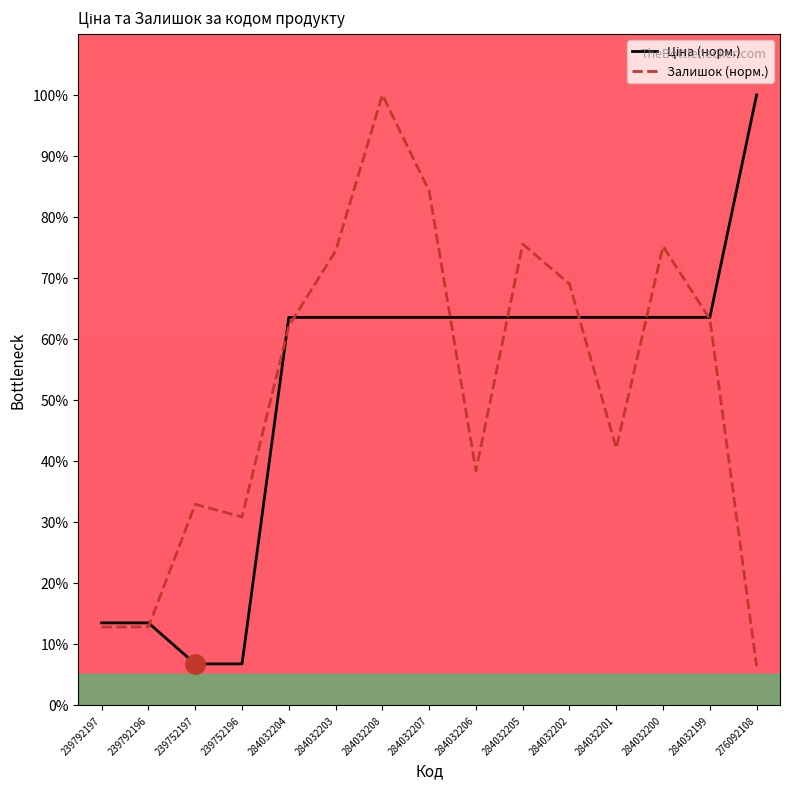

Rank the series by their average value, from lowest to highest.

Ціна, Залишок